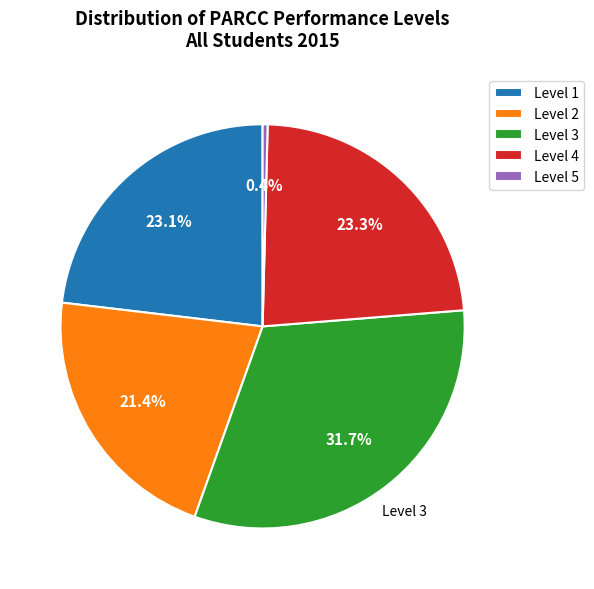

Is there a majority slice in this chart?

No